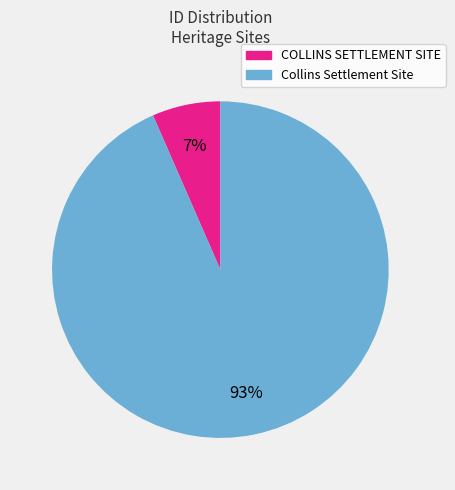

Which has a higher value, COLLINS SETTLEMENT SITE or Collins Settlement Site?

Collins Settlement Site